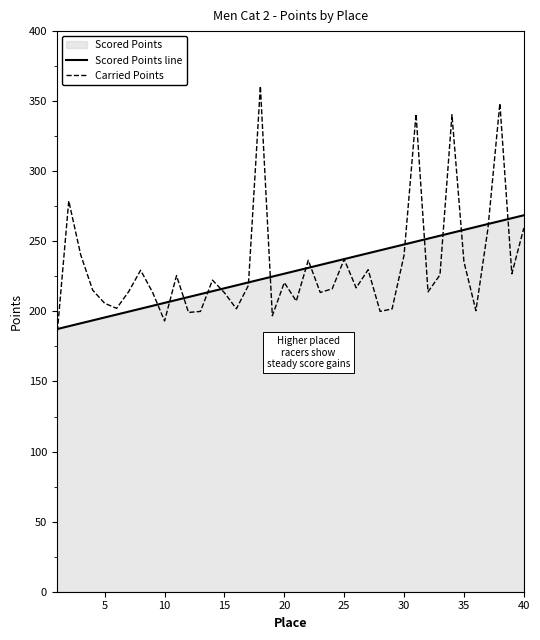

What is the minimum value shown in the chart?

180.8